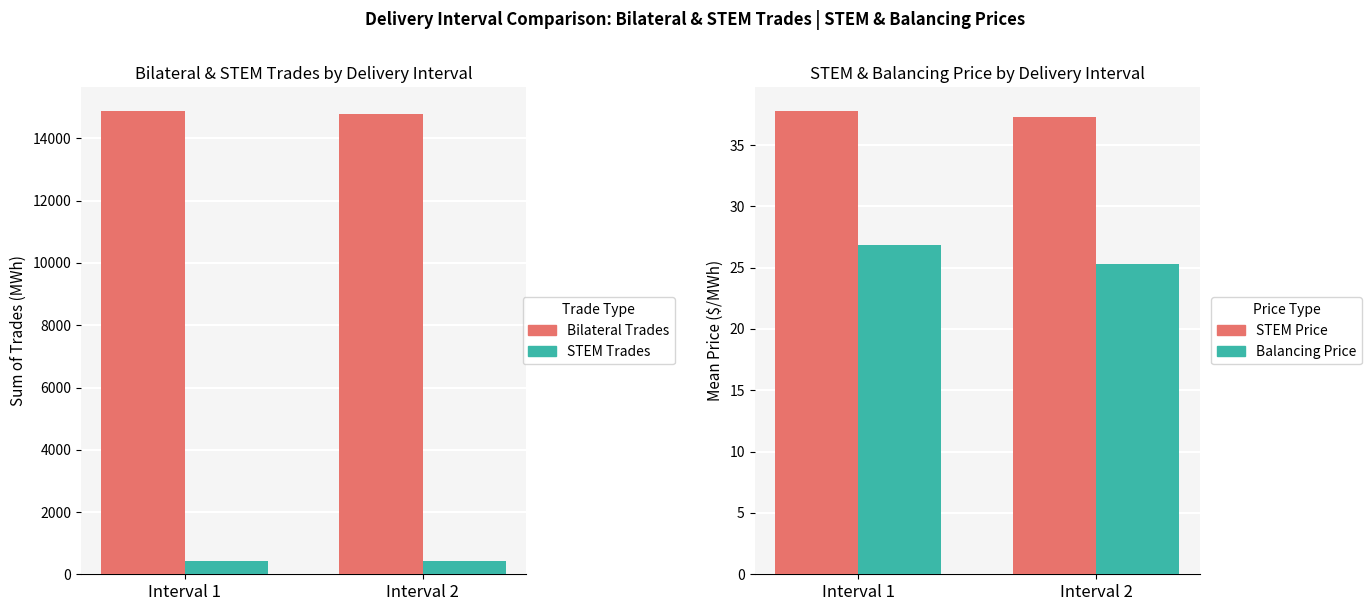

Rank the series by their maximum value, from lowest to highest.

Balancing Price, STEM Price, STEM Trades, Bilateral Trades